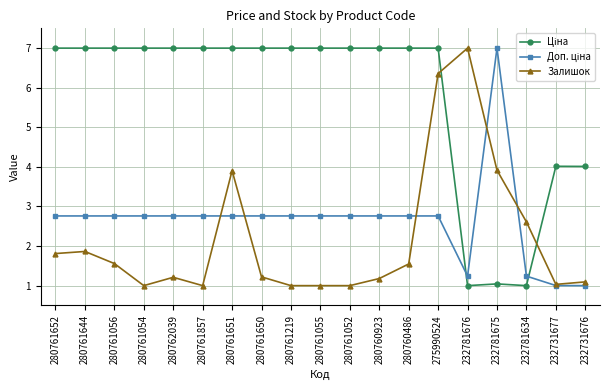

What is the lowest value of the Залишок series?

1.0